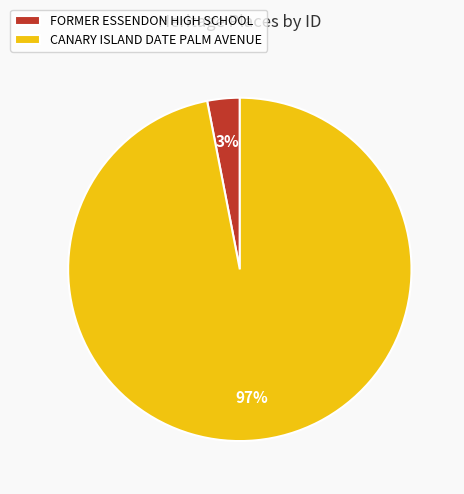

Rank the categories by value from lowest to highest.

FORMER ESSENDON HIGH SCHOOL, CANARY ISLAND DATE PALM AVENUE